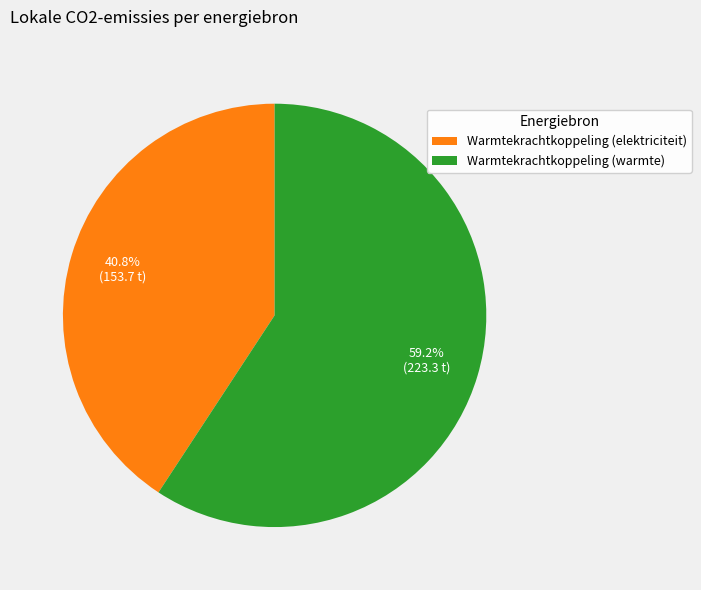

How much of the chart is everything except Warmtekrachtkoppeling (elektriciteit)?

59.2%